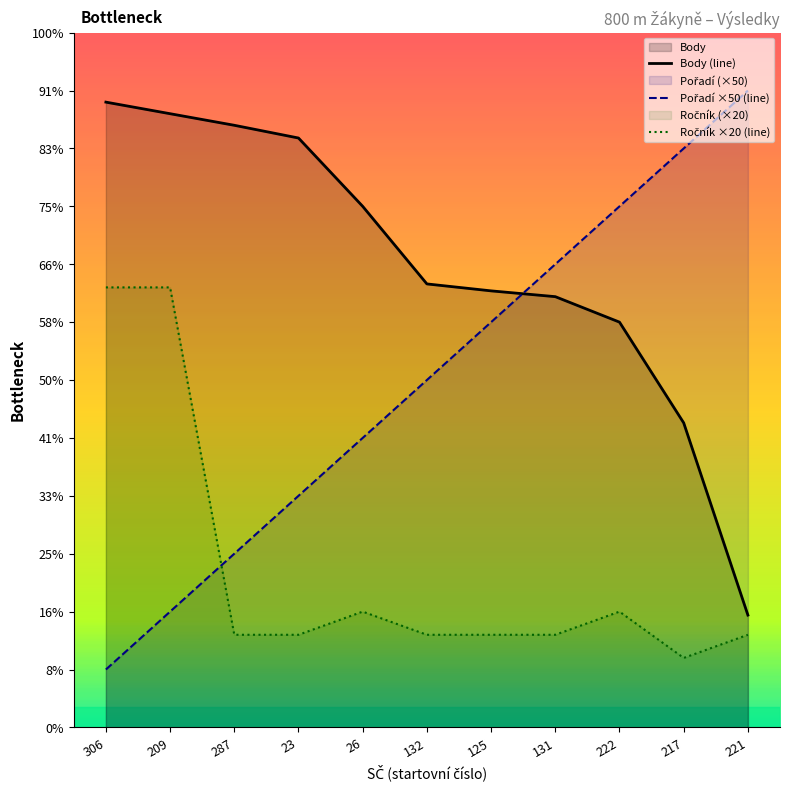

Does the chart display data point markers on the line(s)?

No